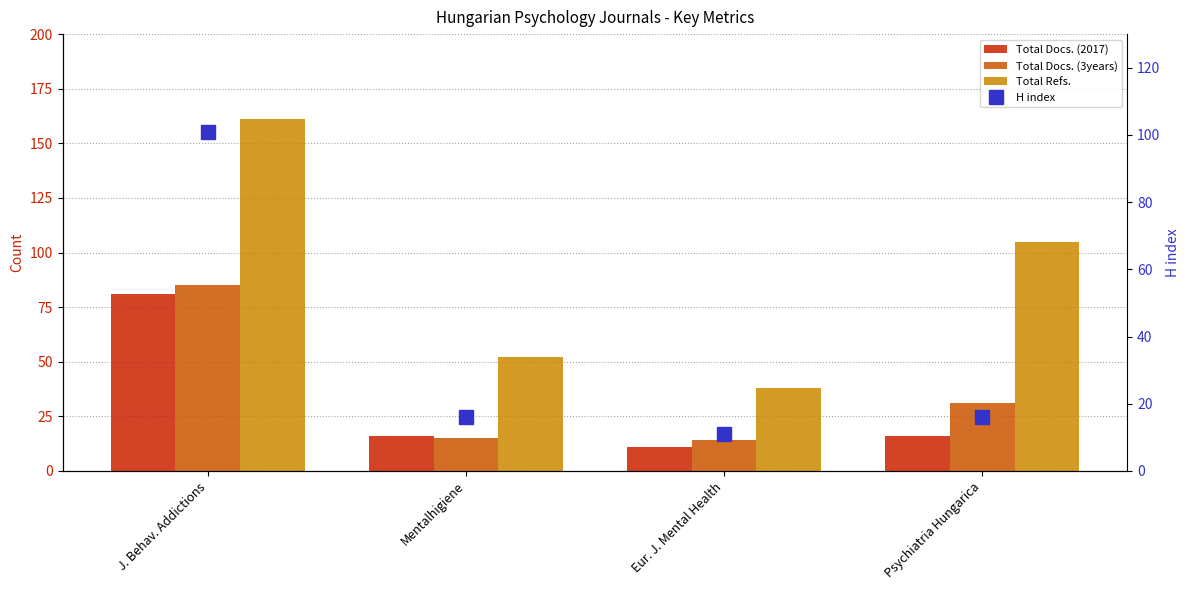

How many data points in H index are less than 16?

1